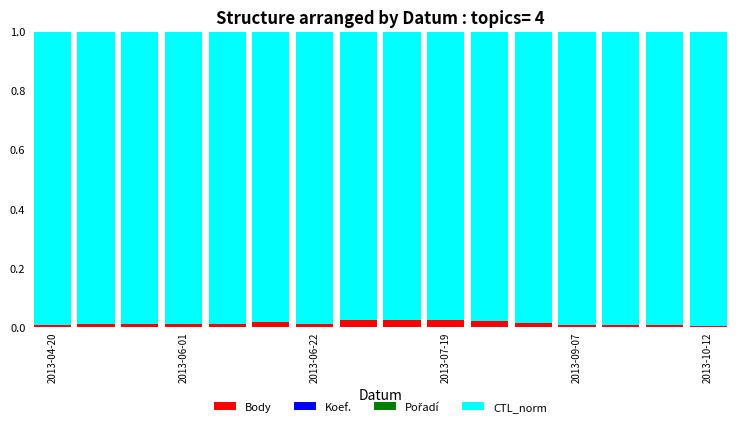

How many distinct data groups are displayed?

4